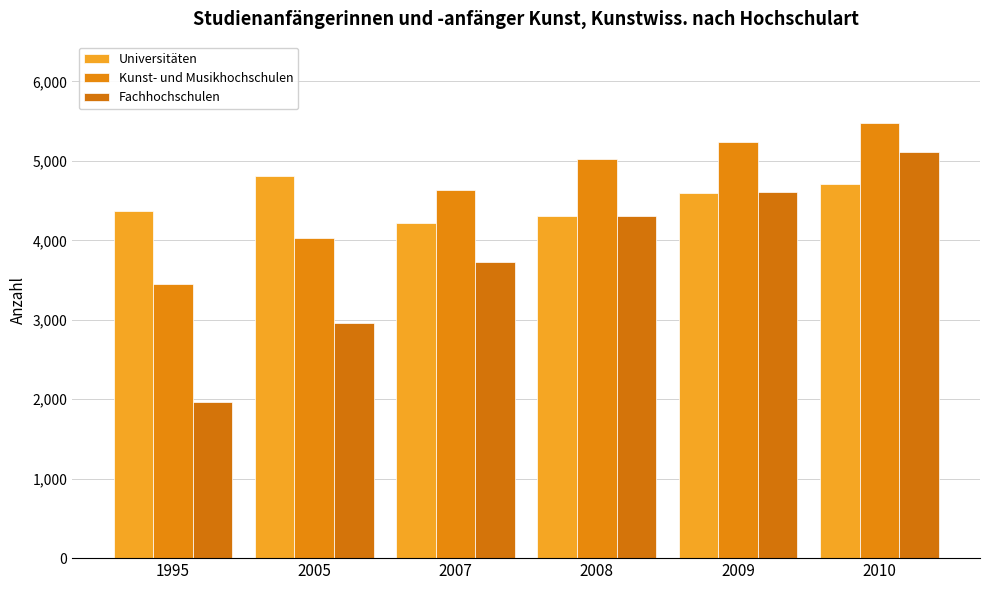

What is the difference between the maximum and minimum values in the Fachhochschulen series?

3151